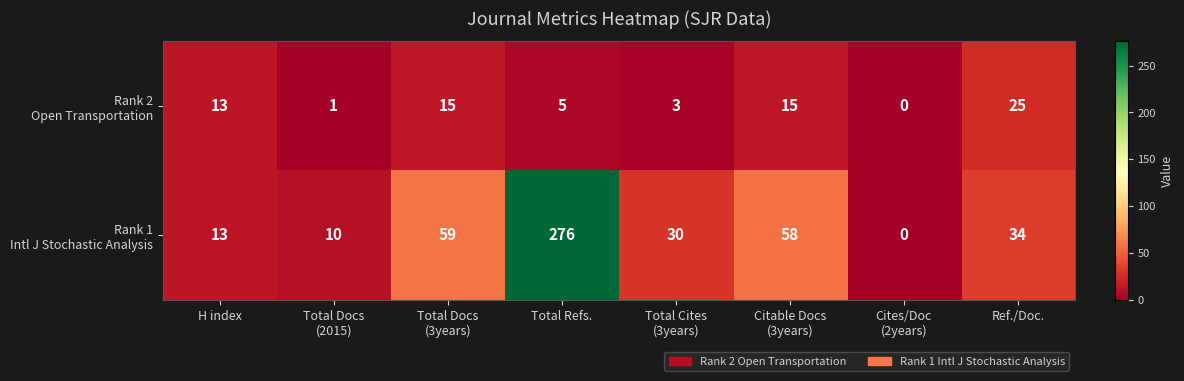

At which category is the sum across all series the highest?

Total Refs.